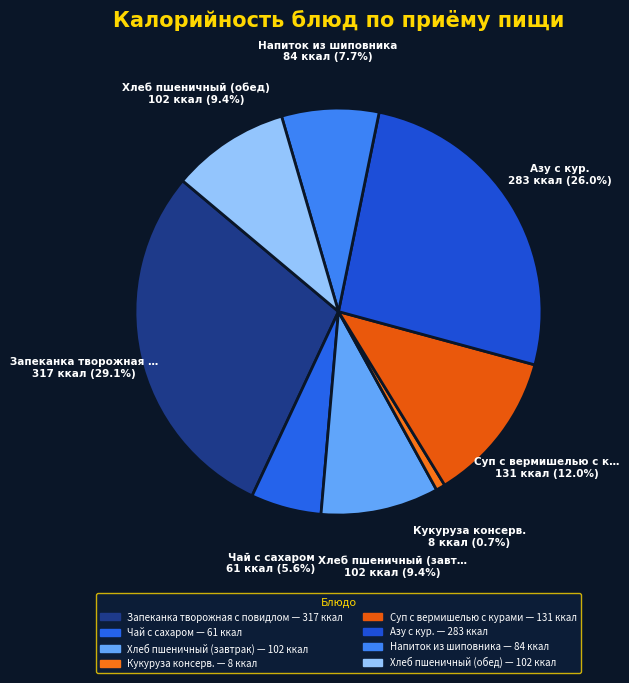

Rank the categories by value from lowest to highest.

Кукуруза консерв., Чай с сахаром, Напиток из шиповника, Хлеб пшеничный (завтрак), Хлеб пшеничный (обед), Суп с вермишелью с курами, Азу с кур., Запеканка творожная с повидлом